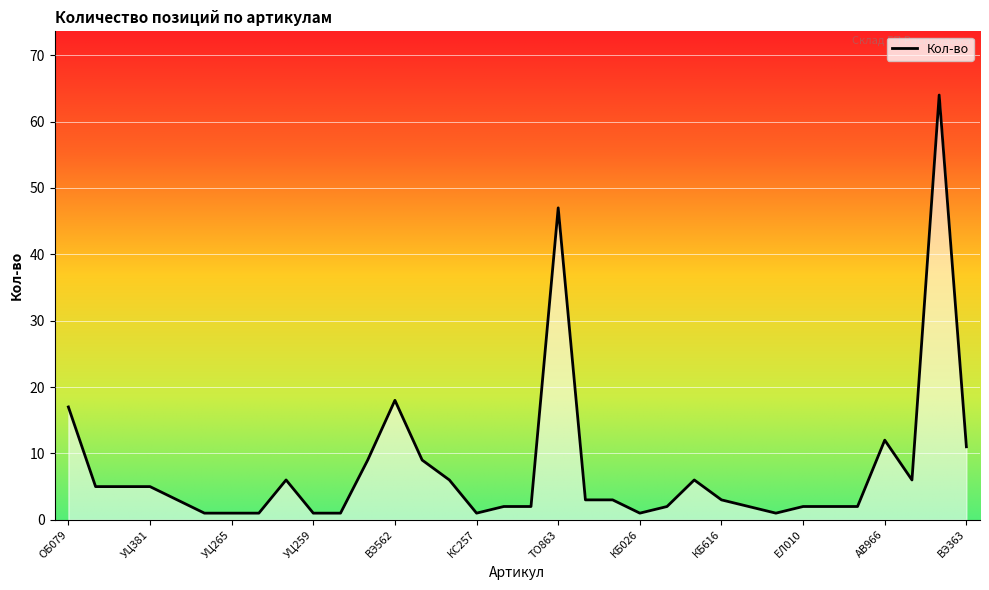

Is it true that the value at ВЭ562 is 9?

False